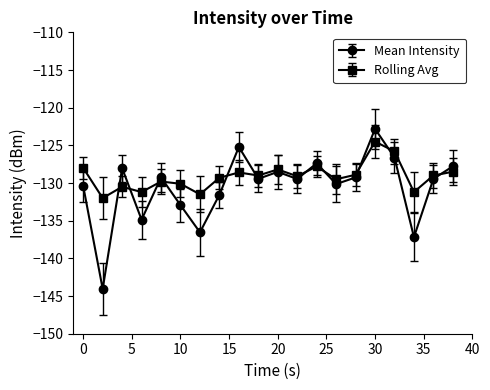

True or false: Rolling Avg has more than 0 points higher than both neighbors.

True